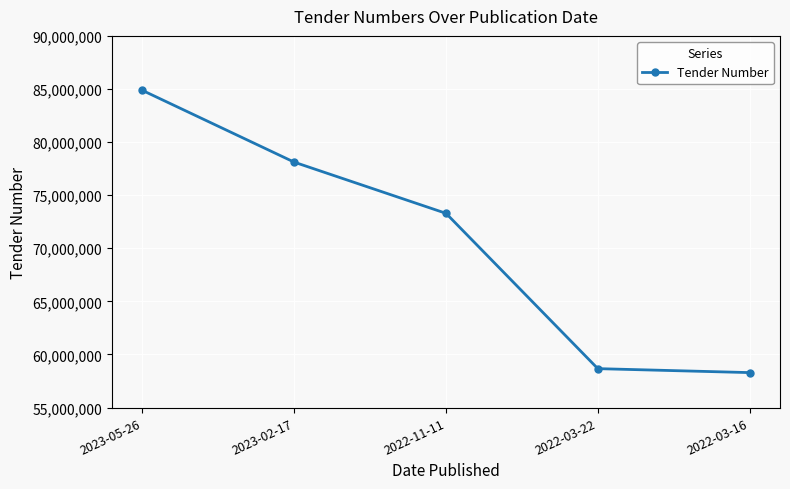

List the labels in order of value, smallest first.

2022-03-16, 2022-03-22, 2022-11-11, 2023-02-17, 2023-05-26